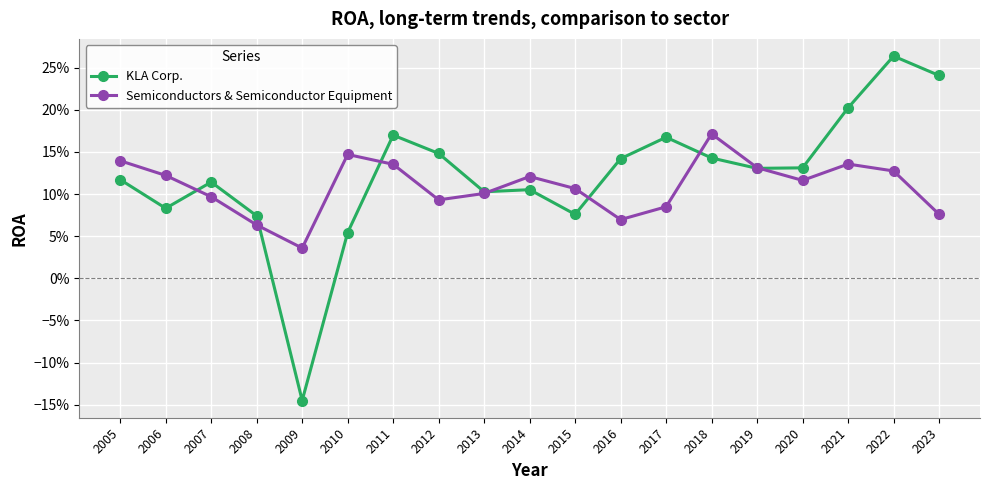

How many Semiconductors & Semiconductor Equipment values are between 0 and 1?

19